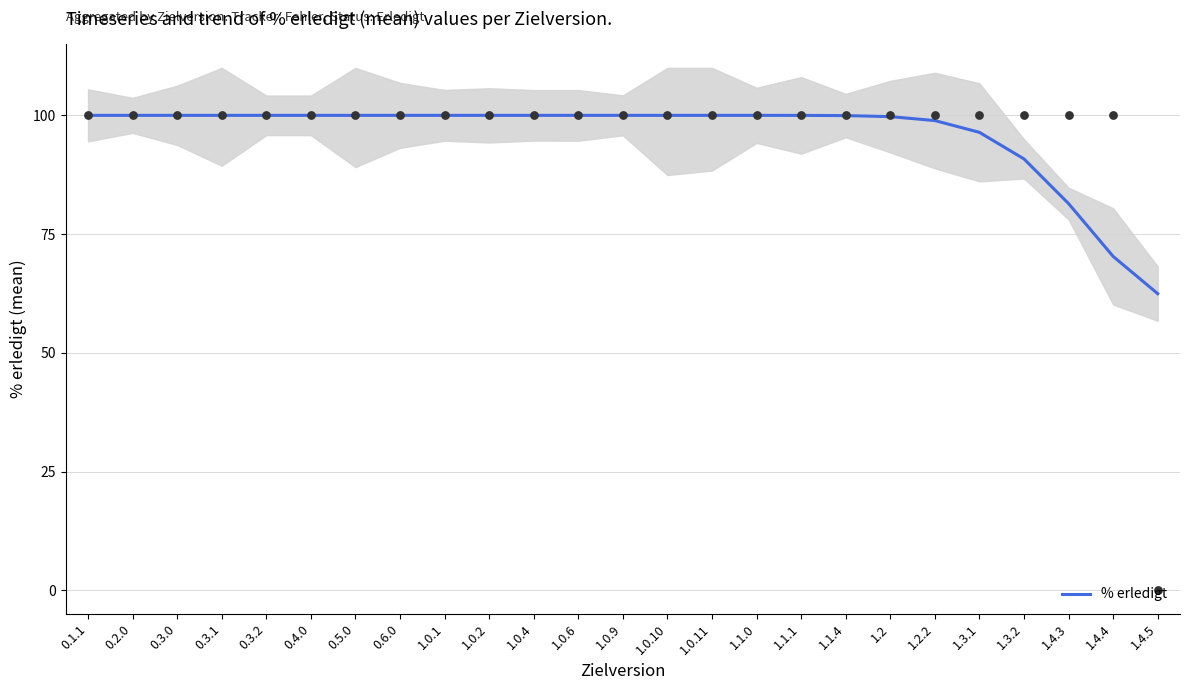

What is the ratio of the value at 1.0.1 to the value at 0.1.1?

1.0